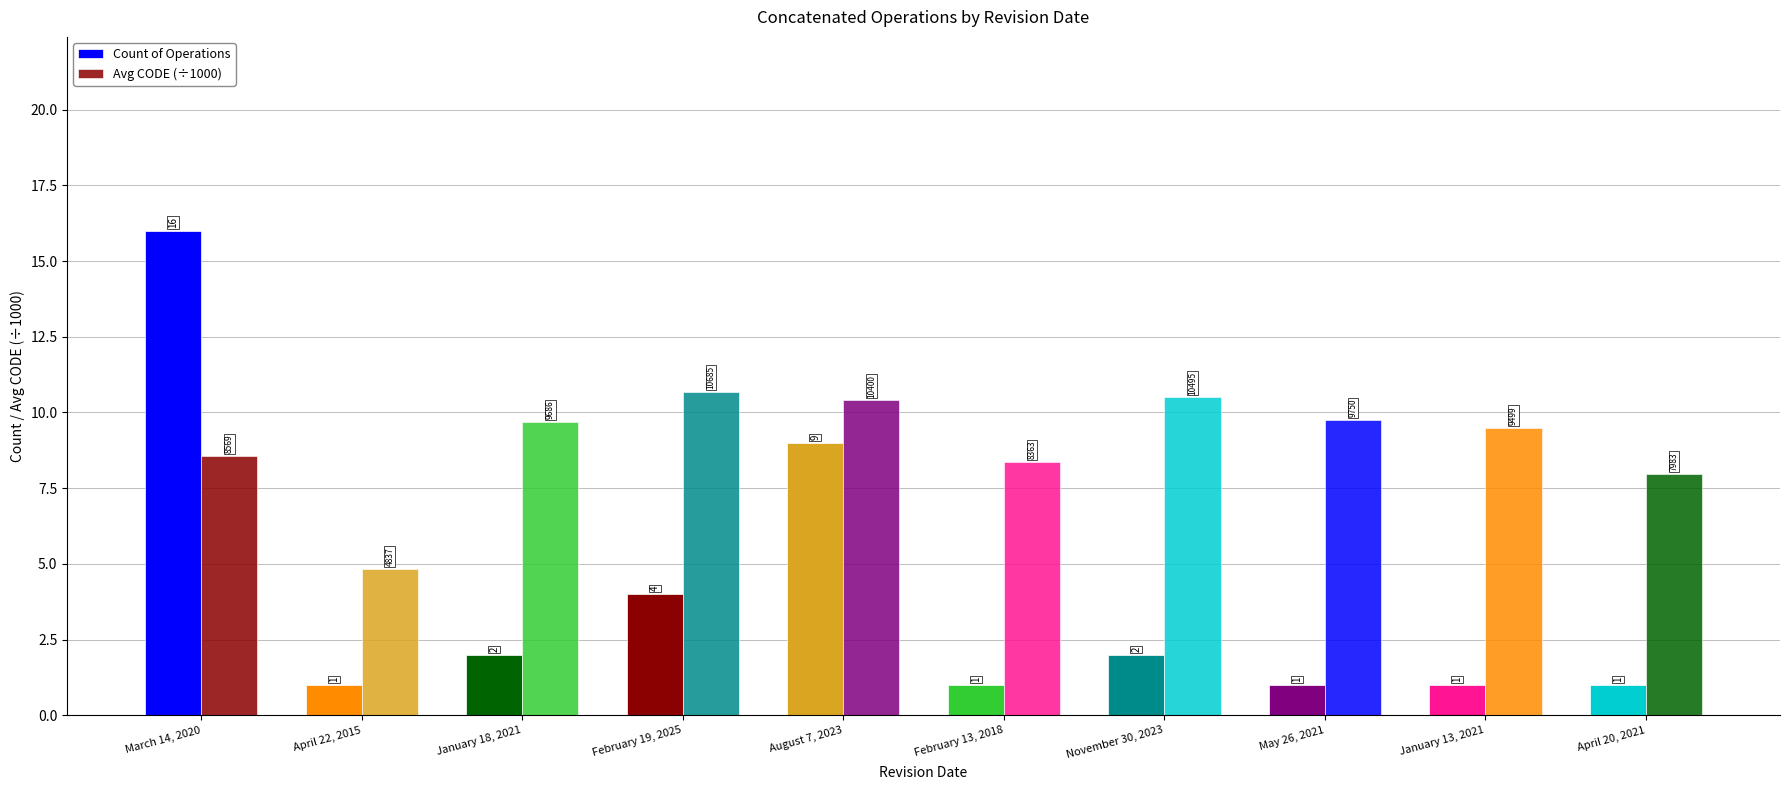

How many bars are there in total?

20